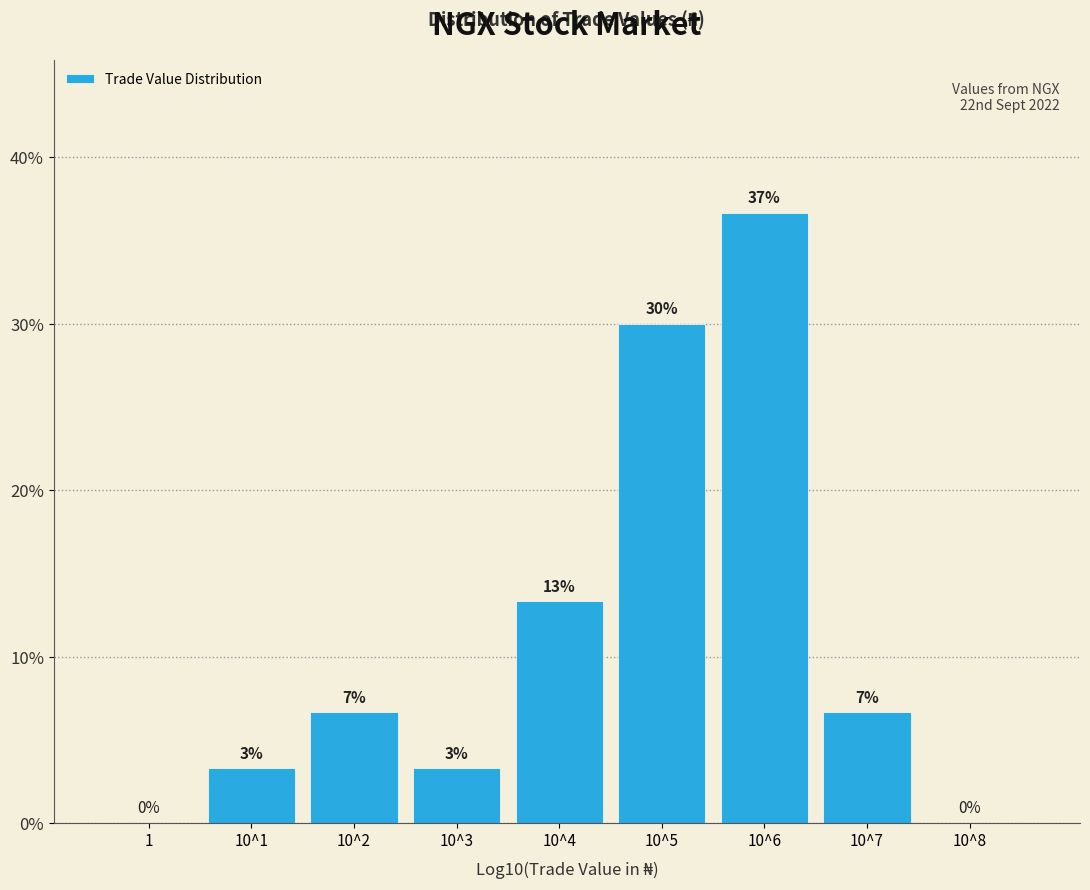

Are the bars horizontal?

No